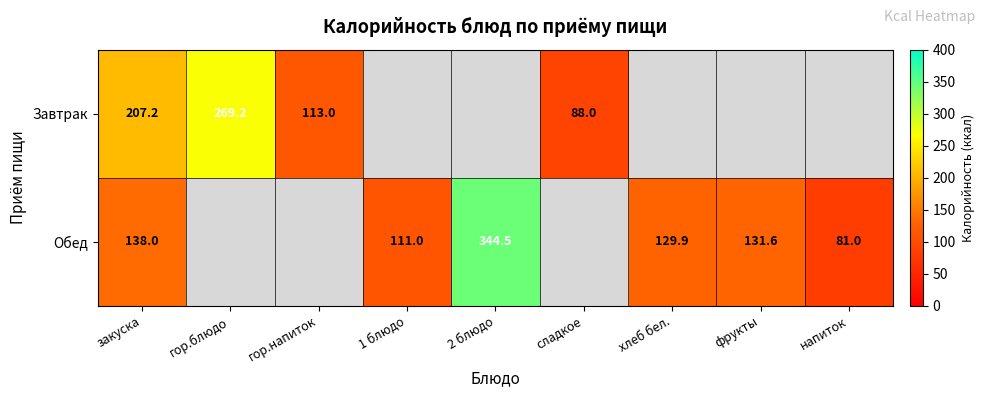

The value of Обед at хлеб бел. is 42.3. True or false?

False